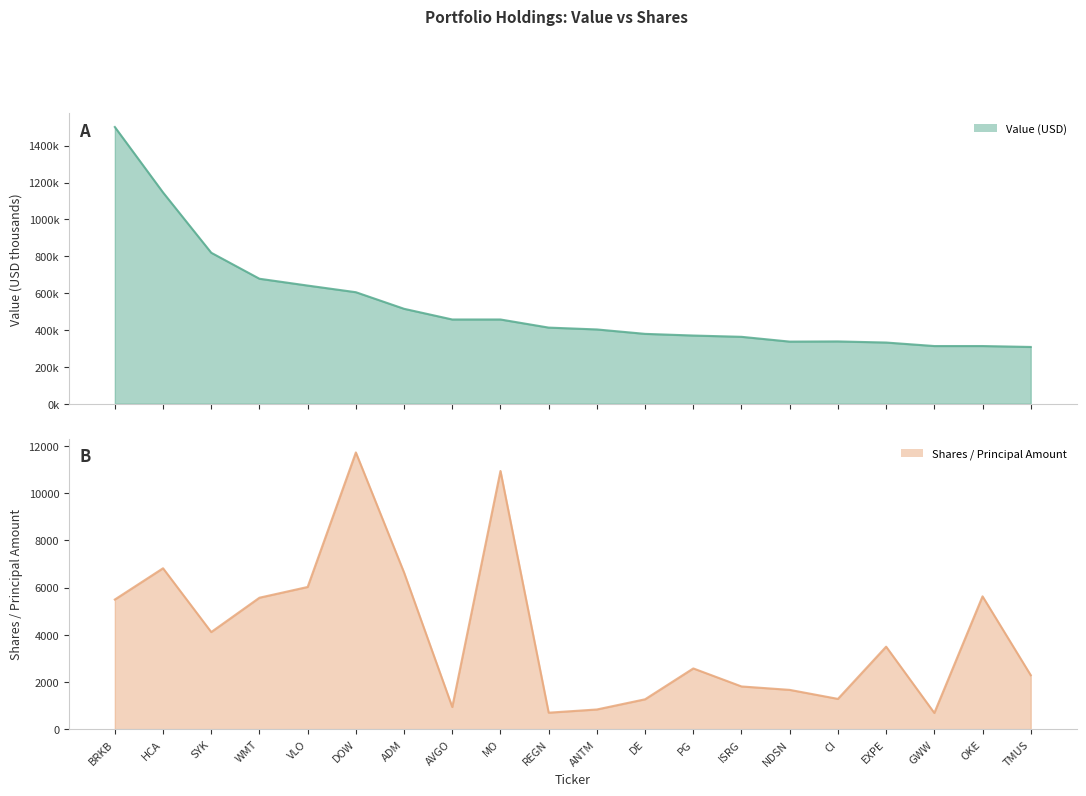

Rank the categories by Shares or principal amount value from highest to lowest.

DOW, MO, HCA, ADM, VLO, OKE, WMT, BRKB, SYK, EXPE, PG, TMUS, ISRG, NDSN, CI, DE, AVGO, ANTM, REGN, GWW